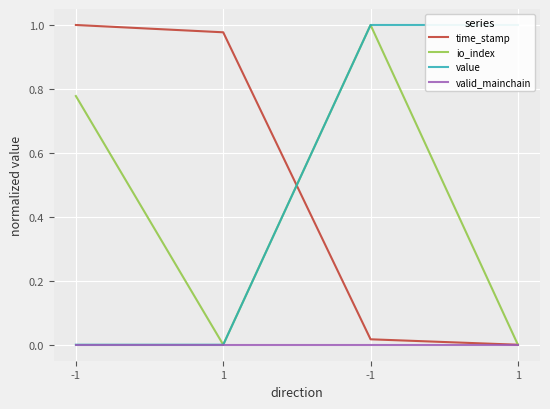

What is the label of the 3rd point from the right?

1